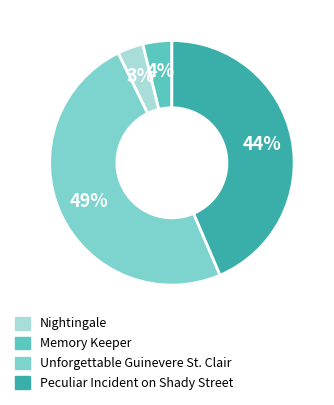

Which slice is the largest?

Unforgettable Guinevere St. Clair